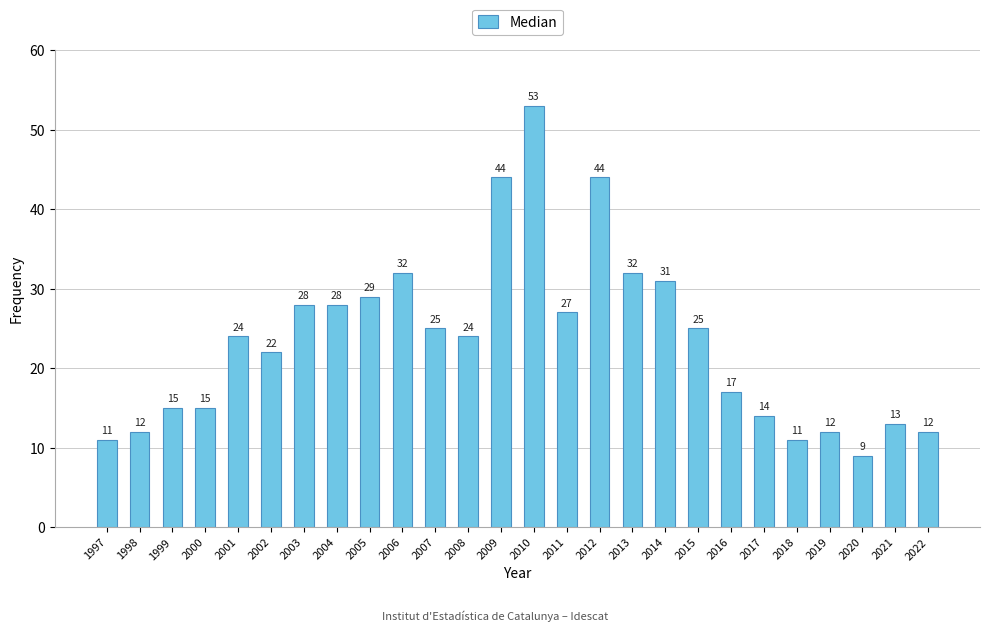

Between 2011 and 2010, which is larger?

2010